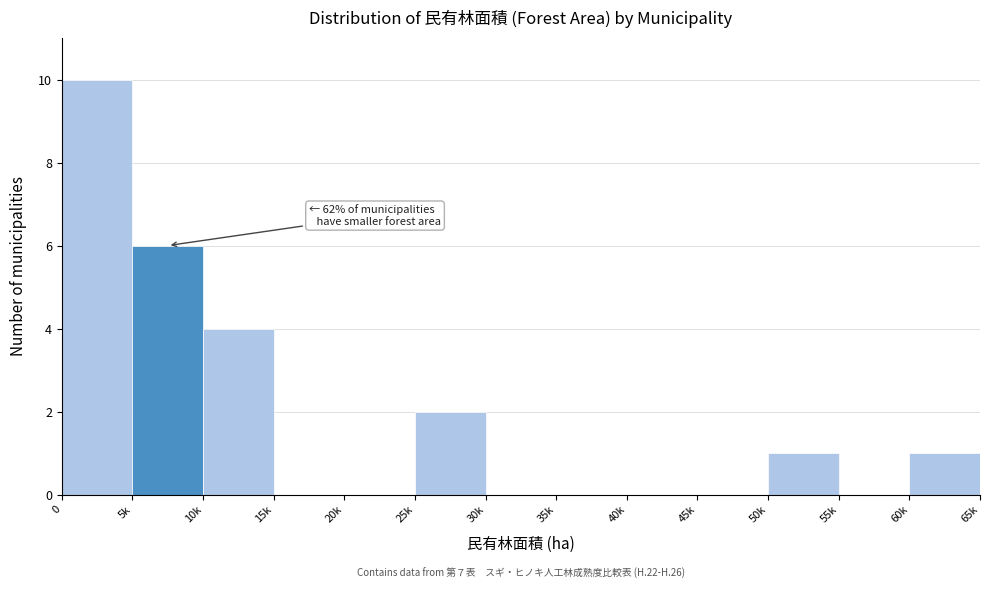

Reading right to left, extract all data points from this chart.

60k=1	55k=0	50k=1	45k=0	40k=0	35k=0	30k=0	25k=2	20k=0	15k=0	10k=4	5k=6	0=10